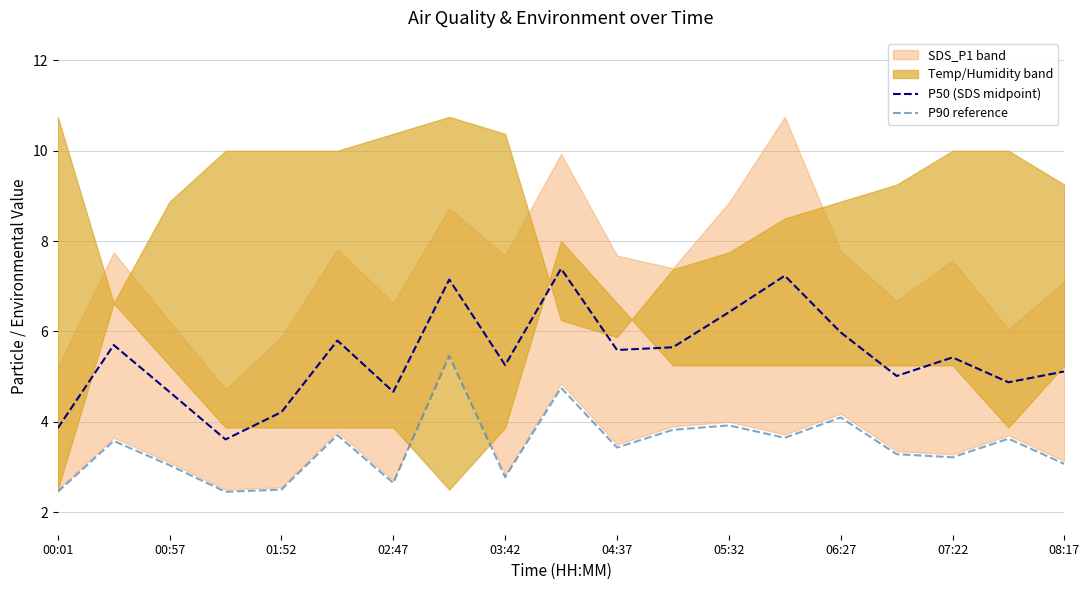

Reading left to right, what are all the values shown in this chart?

P50 (SDS midpoint): 3.9	5.7	4.7	3.6	4.2	5.8	4.7	7.2	5.3	7.4	5.6	5.7	6.4	7.2	6.0	5.0	5.4	4.9	5.1
P90 reference: 2.5	3.6	3.0	2.5	2.5	3.7	2.6	5.5	2.8	4.8	3.4	3.8	3.9	3.6	4.1	3.3	3.2	3.6	3.1